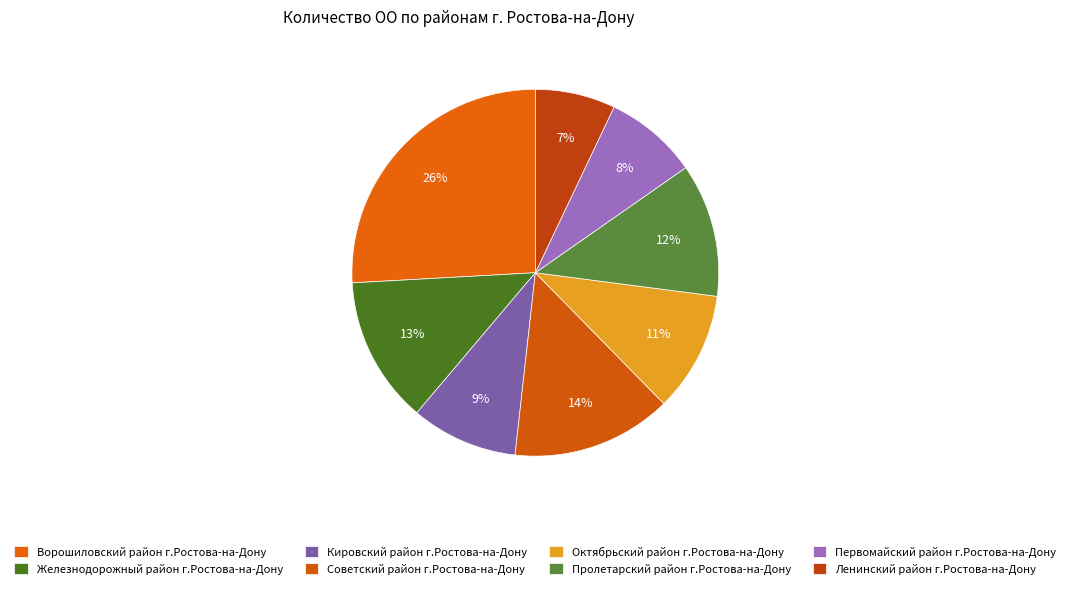

To the nearest percent, what is the average slice percentage?

12%